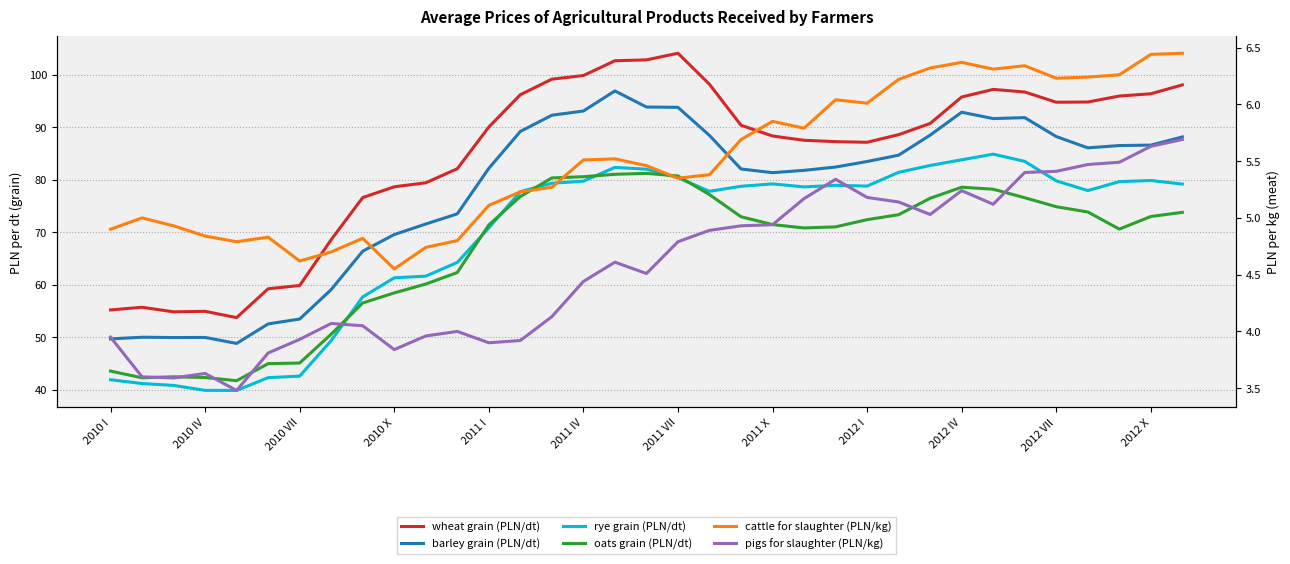

Which series has the largest range (max minus min)?

wheat grain (PLN/dt)